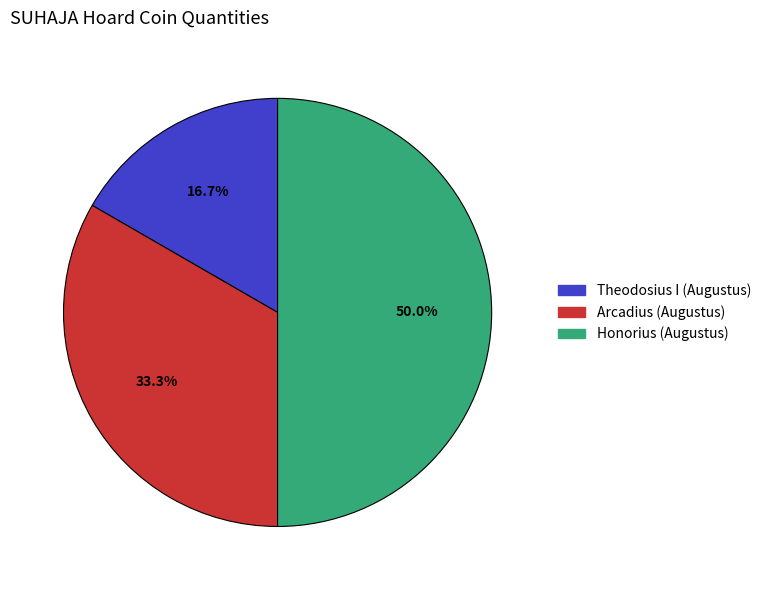

Do Theodosius I (Augustus) and Honorius (Augustus) together represent more than half of the pie?

Yes